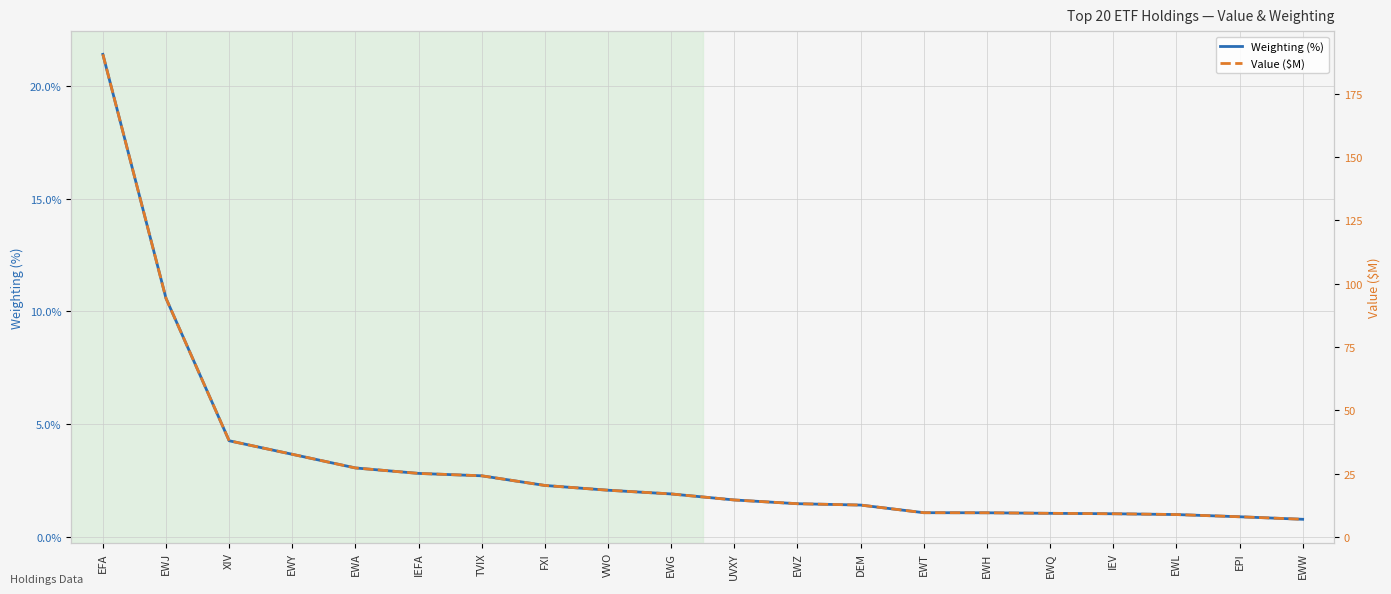

Reading left to right, list all the values displayed in this chart.

Weighting (%): EFA=21.4	EWJ=10.6	XIV=4.3	EWY=3.7	EWA=3.1	IEFA=2.8	TVIX=2.7	FXI=2.3	VWO=2.1	EWG=1.9	UVXY=1.6	EWZ=1.5	DEM=1.4	EWT=1.1	EWH=1.1	EWQ=1.1	IEV=1.0	EWL=1.0	EPI=0.9	EWW=0.8
Value ($M): EFA=190.5	EWJ=94.2	XIV=38.0	EWY=32.7	EWA=27.3	IEFA=25.1	TVIX=24.2	FXI=20.4	VWO=18.5	EWG=17.0	UVXY=14.7	EWZ=13.2	DEM=12.7	EWT=9.6	EWH=9.6	EWQ=9.4	IEV=9.2	EWL=8.9	EPI=8.0	EWW=7.0